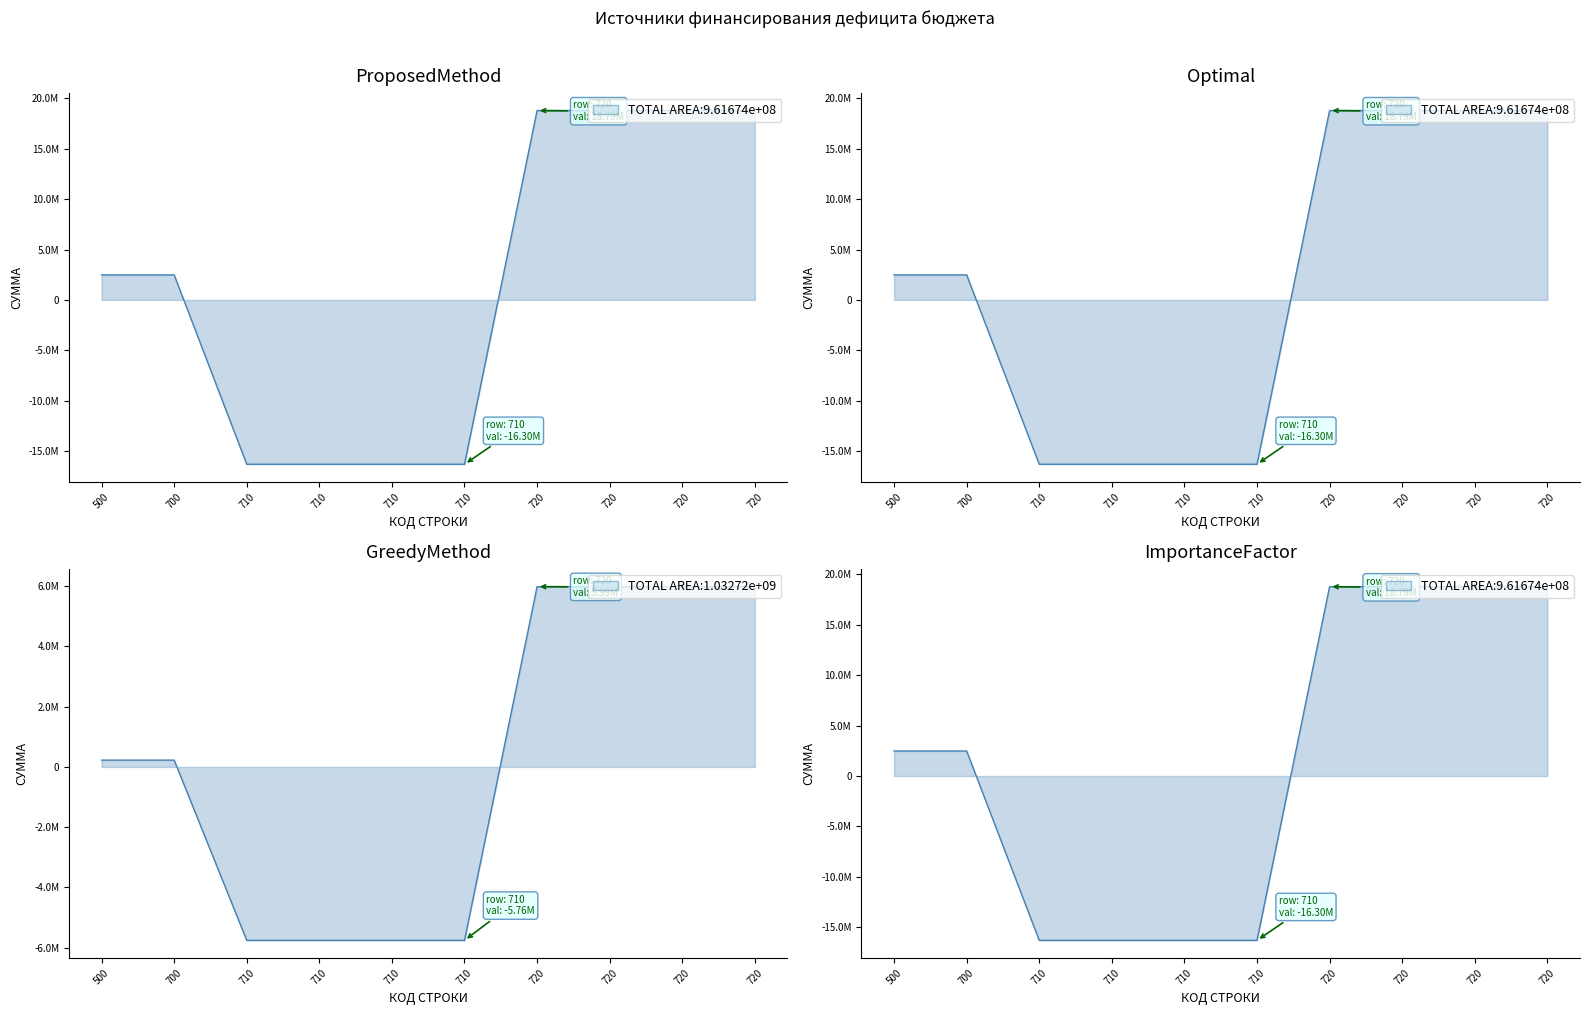

True or false: Исполнено has a value of 226248.6 at 700.

True